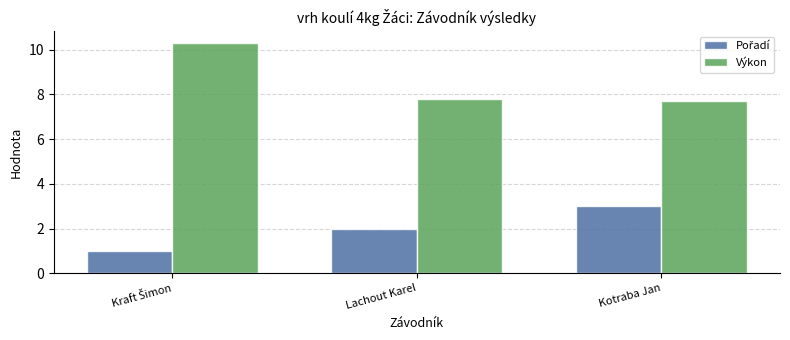

Read the Výkon value at Kotraba Jan.

7.7